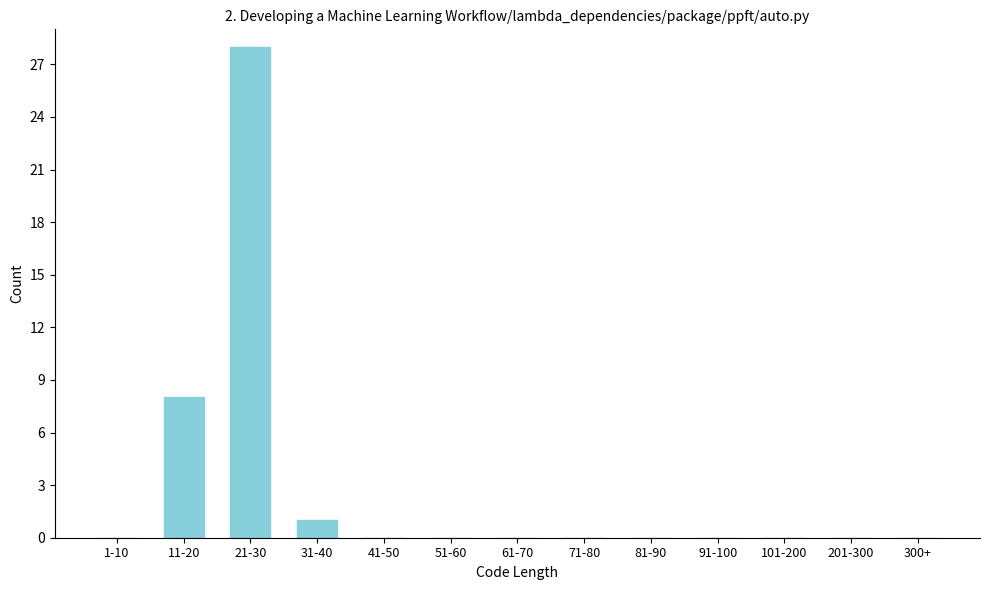

Reading left to right, list all the values displayed in this chart.

1-10=0	11-20=8	21-30=28	31-40=1	41-50=0	51-60=0	61-70=0	71-80=0	81-90=0	91-100=0	101-200=0	201-300=0	300+=0